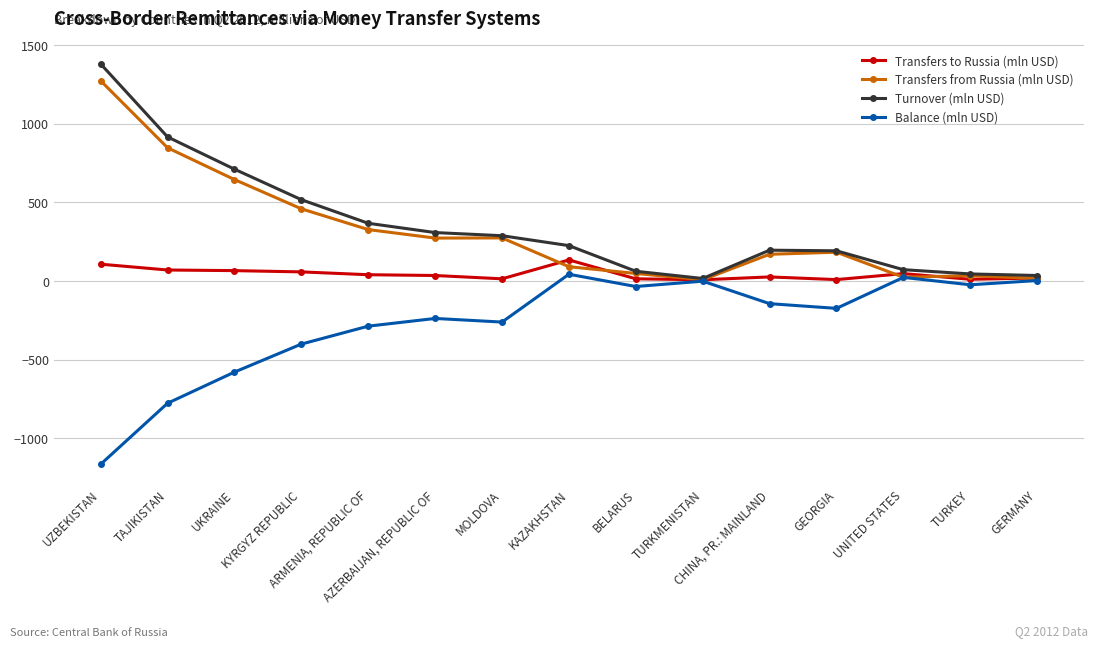

What position from the right is TURKMENISTAN?

6